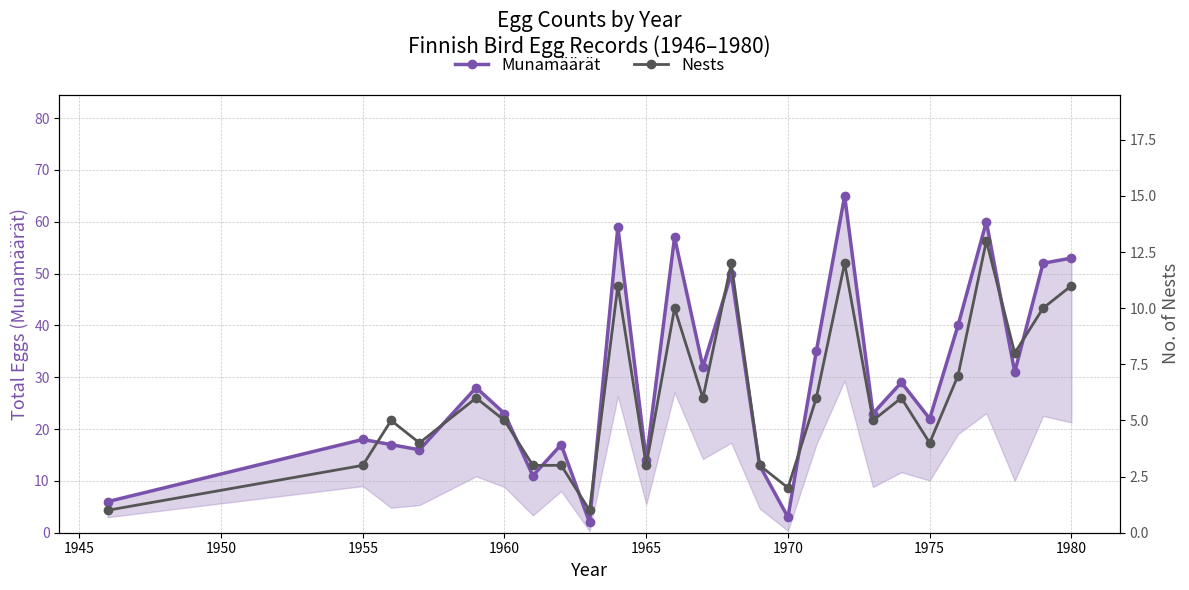

What is the value of the Nests point at the 7th from the left?

3